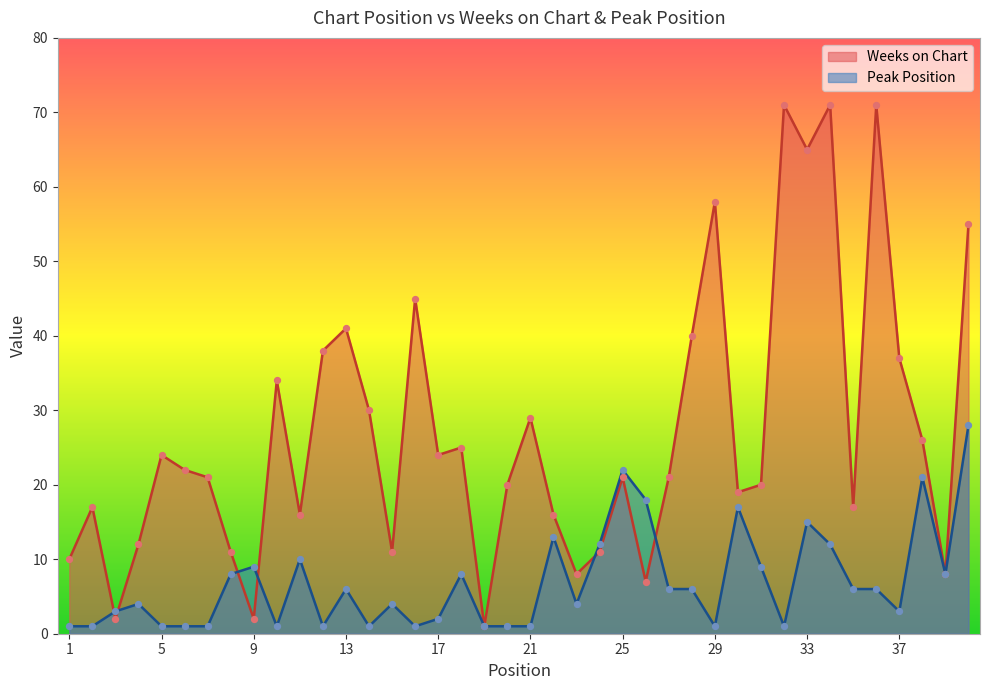

Is the value of Peak Position at 5 greater than the value of Weeks on Chart at 25?

No